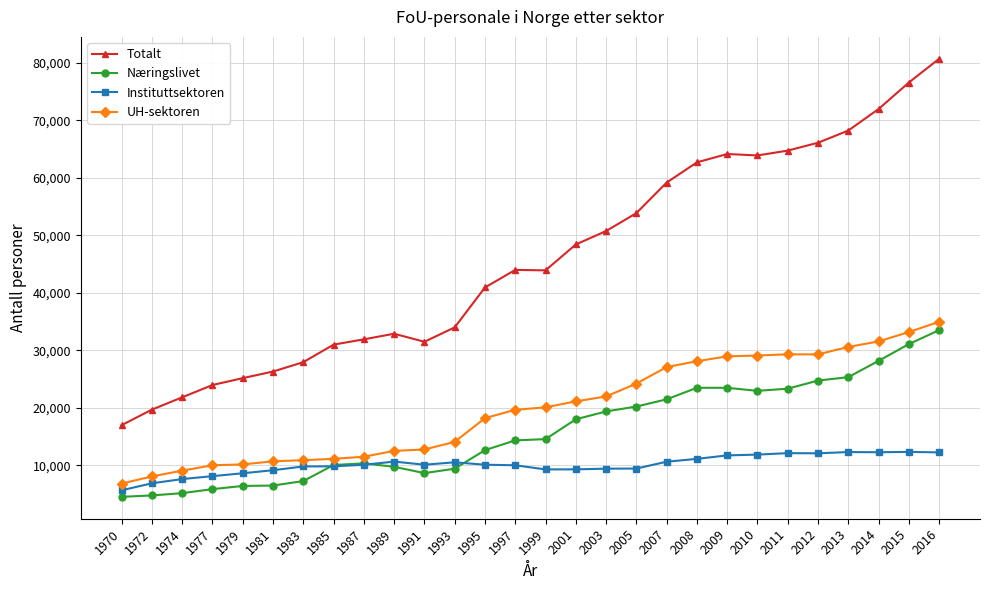

What is the average value of the UH-sektoren series?

19812